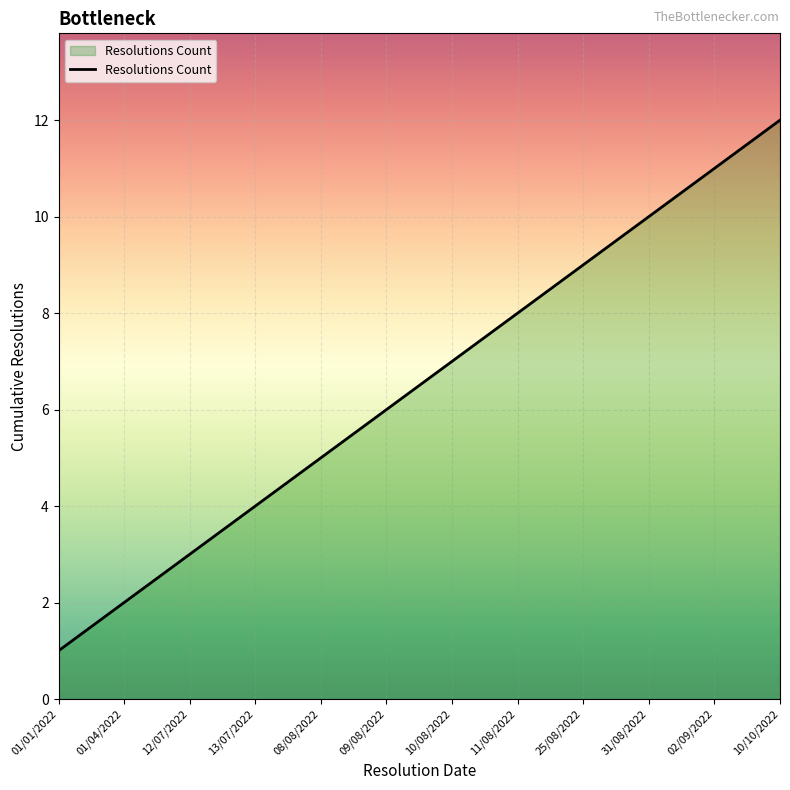

Reading right to left, what are all the values shown in this chart?

12	11	10	9	8	7	6	5	4	3	2	1